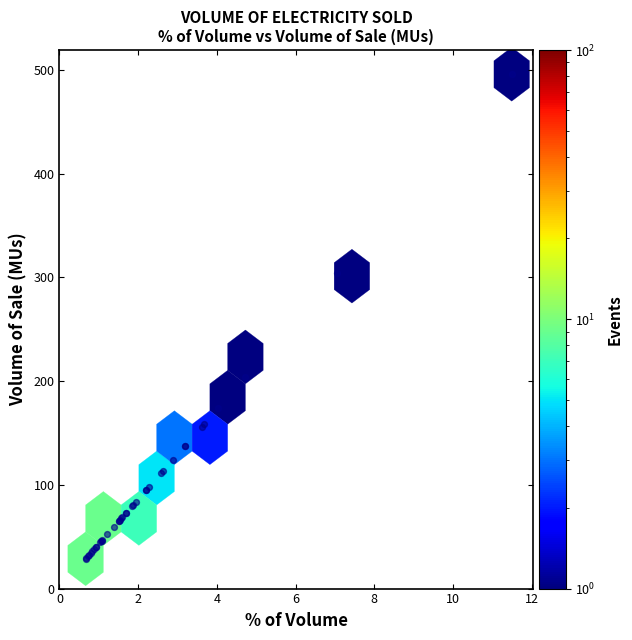

What Y value in the scatter plot is closest to 262?

304.7